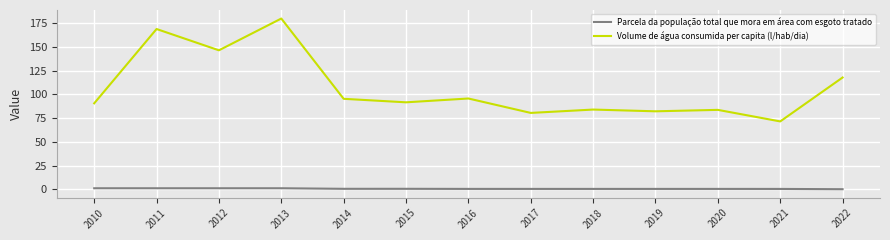

Which series changed the most between 2011 and 2015?

Volume de água consumida per capita (l/hab/dia)